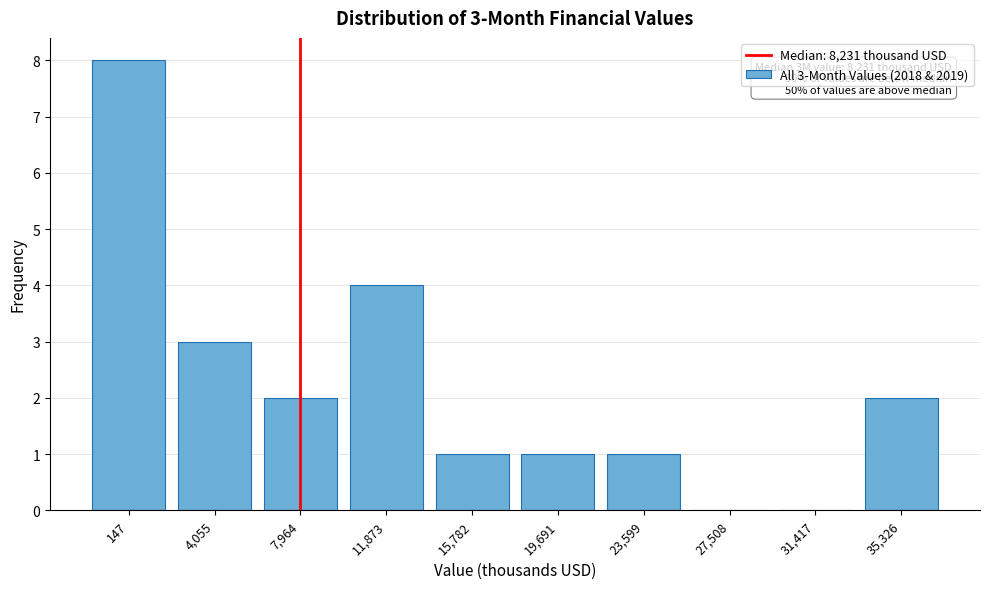

Reading left to right, list all the values displayed in this chart.

147=8	4,055=3	7,964=2	11,873=4	15,782=1	19,691=1	23,599=1	27,508=0	31,417=0	35,326=2